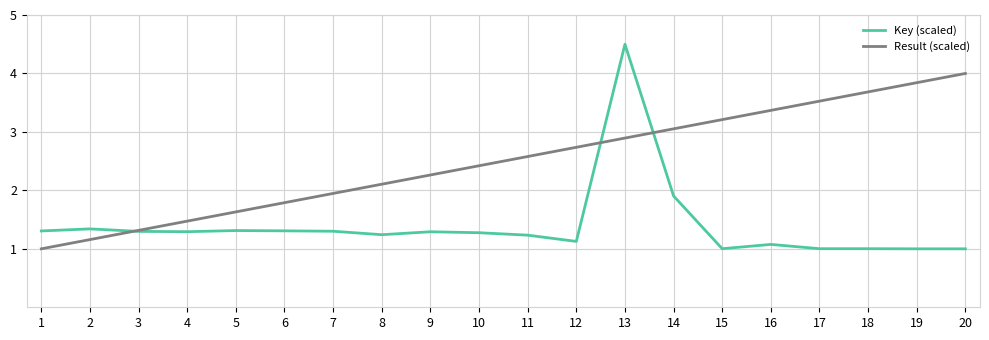

The value of Result (scaled) at 12 is 2.7. True or false?

True